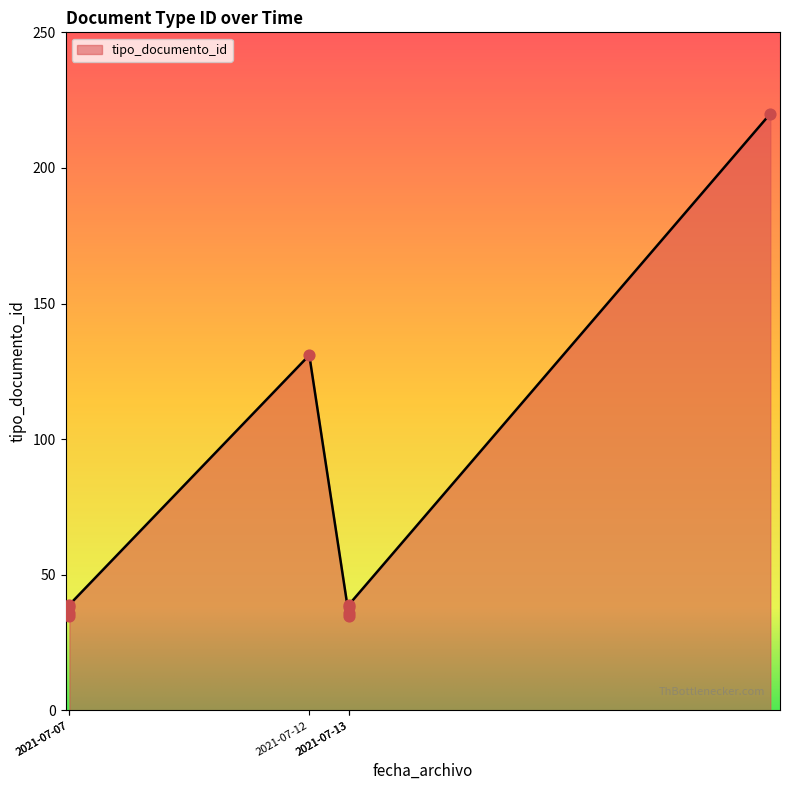

What is the ratio of the value at 2021-07-07 10:04:17 to the value at 2021-07-22 11:42:01?

0.2